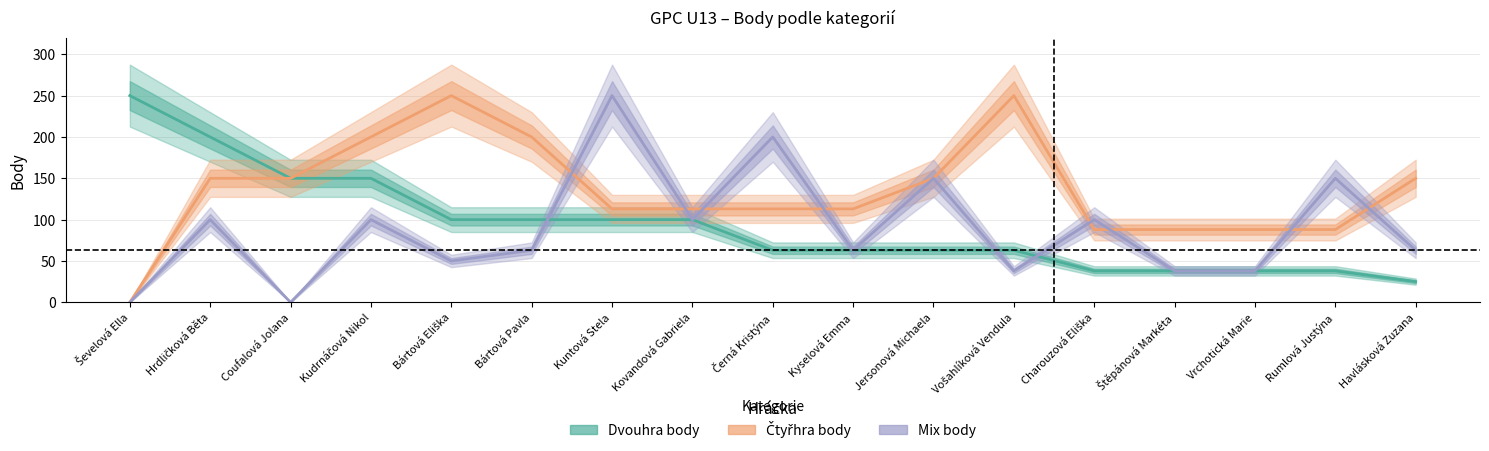

What is the difference between the maximum and minimum values in the Mix body series?

250